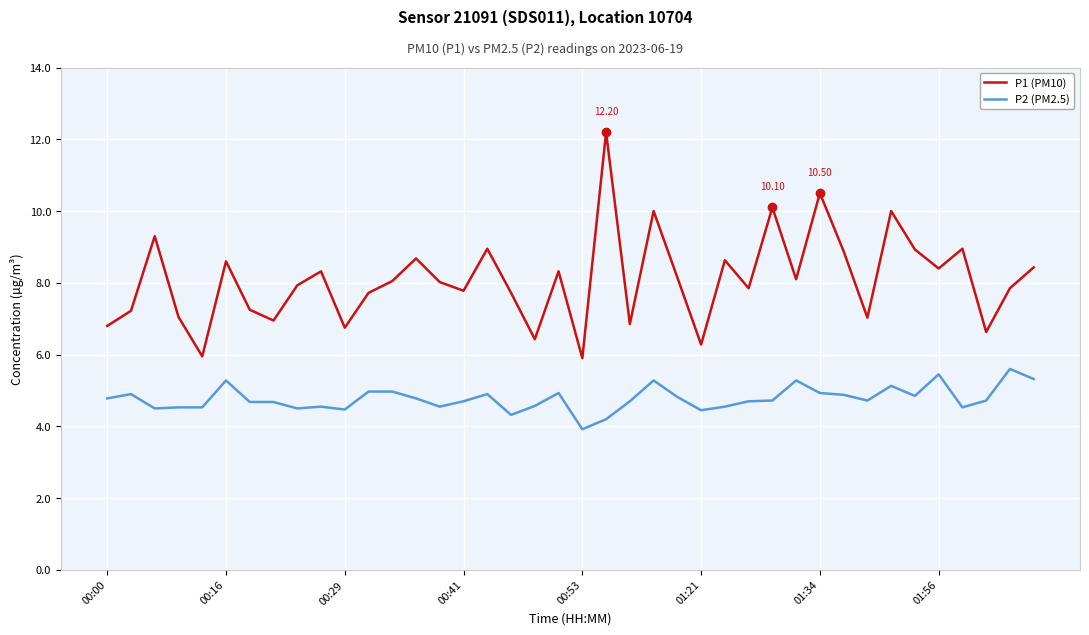

True or false: P1 (PM10) and P2 (PM2.5) intersect in this chart.

False